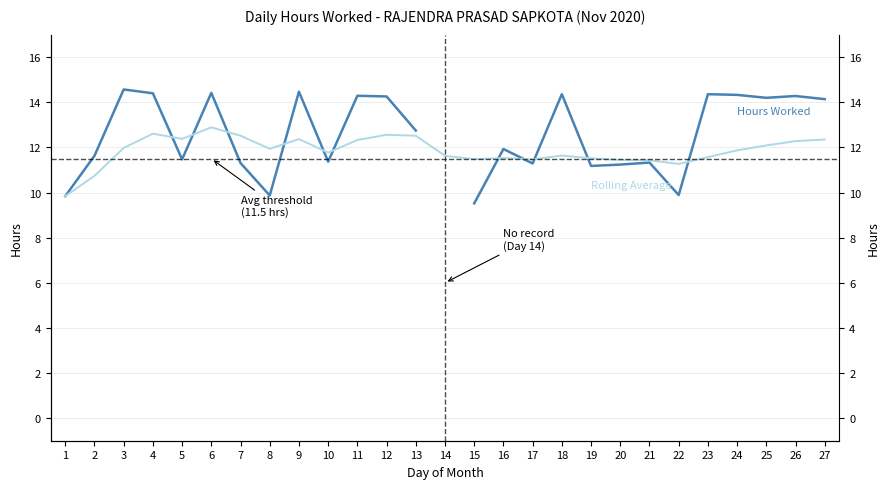

Is it true that Hours Worked equals 5.1 at 17?

False